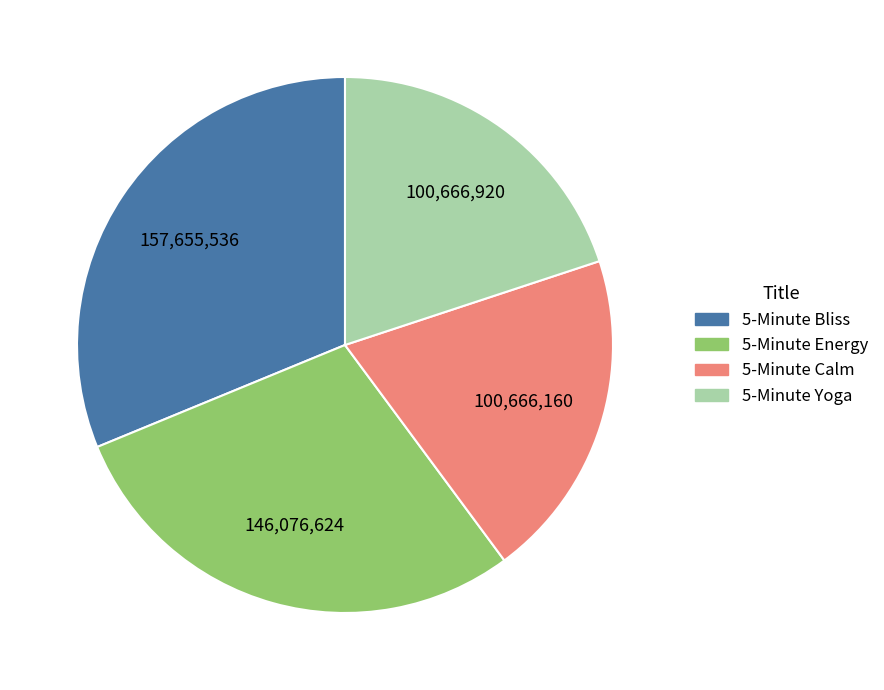

What is the largest slice in the pie chart?

5-Minute Bliss